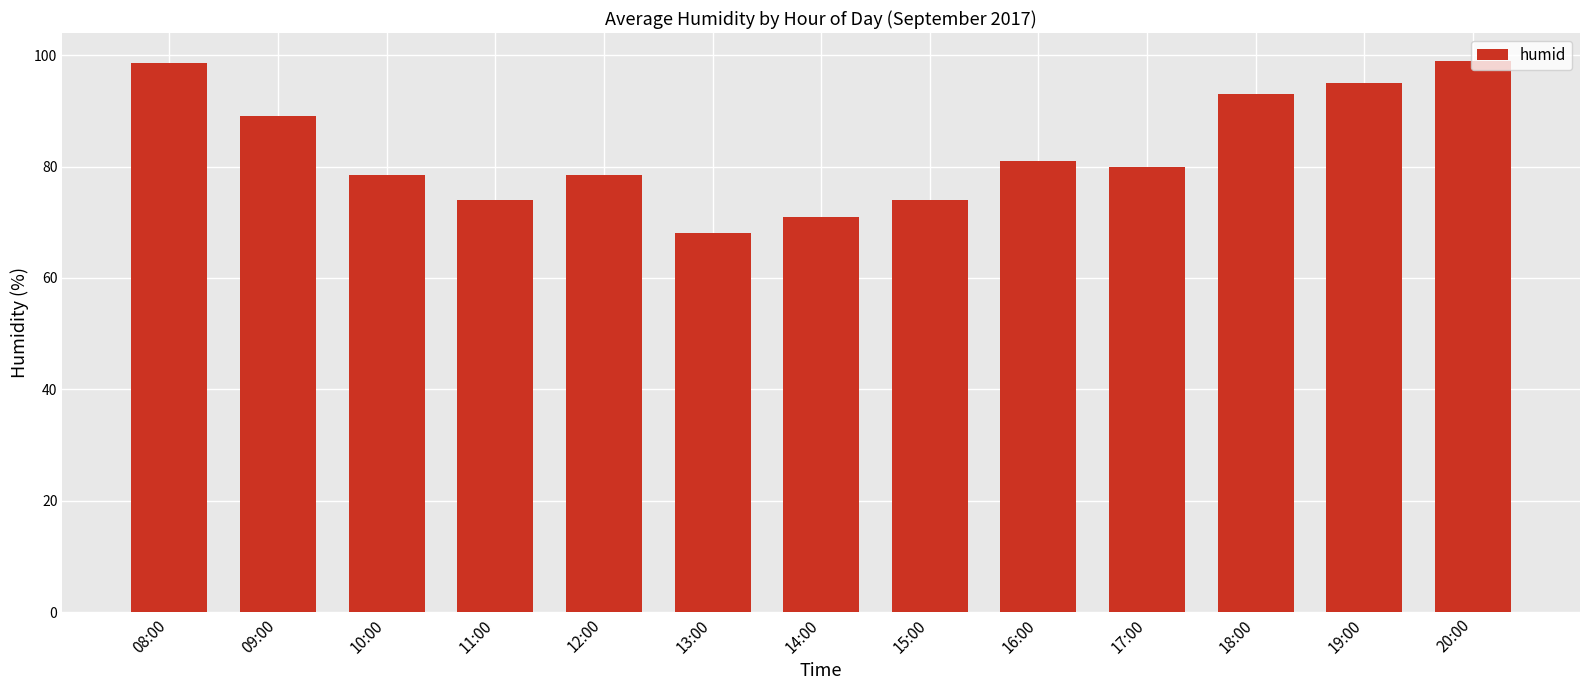

What is the change in value from 08:00 to 19:00?

-3.5